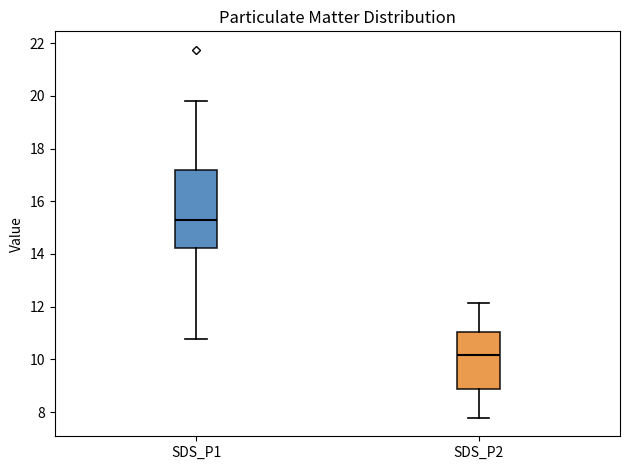

Which box is the tallest, from its lower edge to its upper edge?

SDS_P1